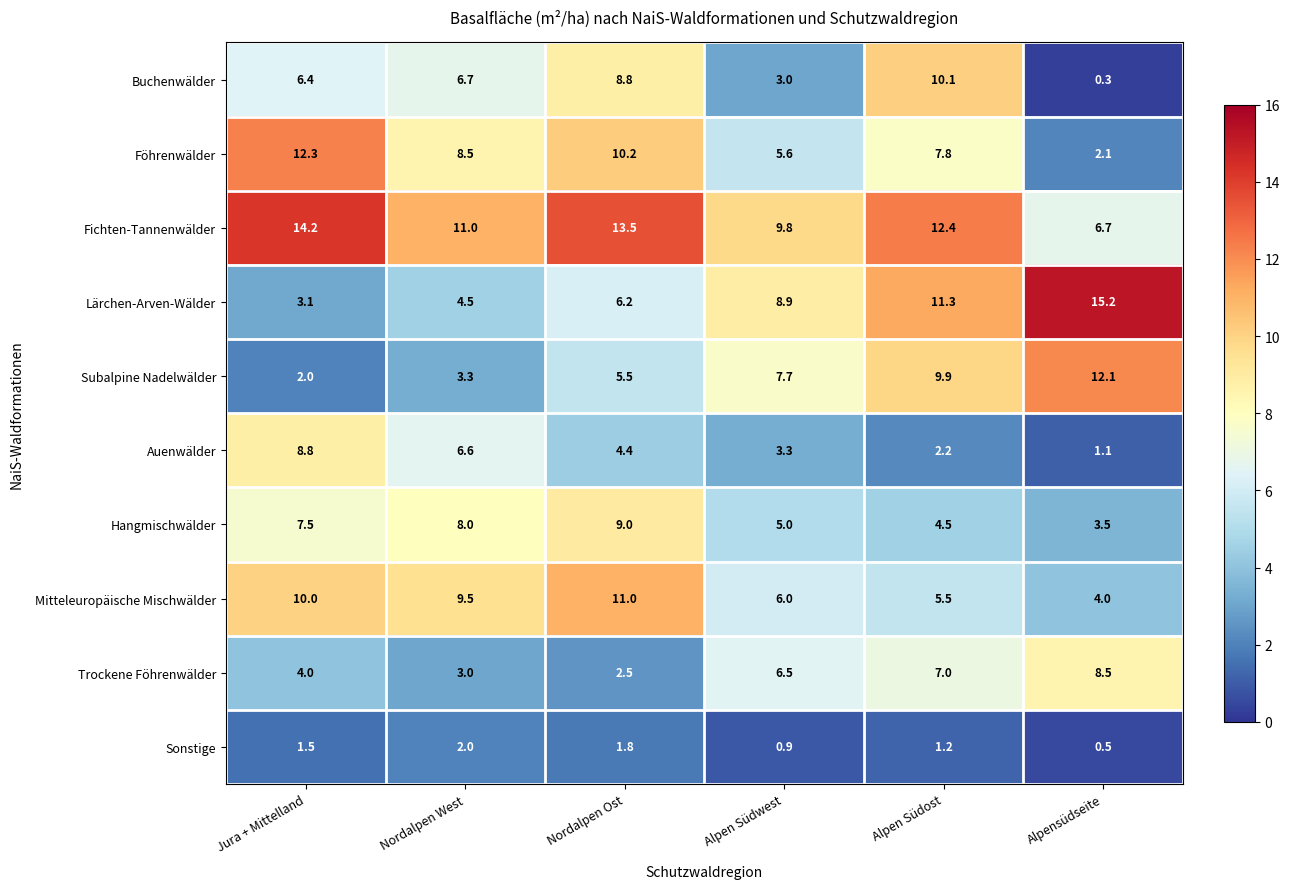

How many series are shown in this chart?

10